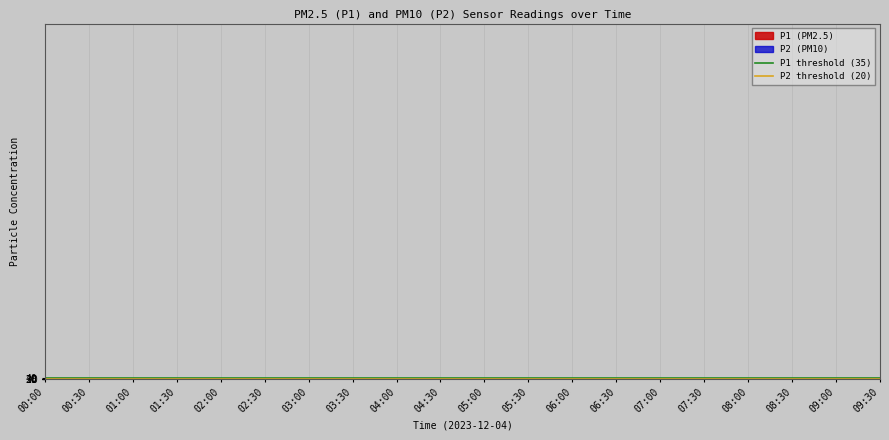

What is the value of the P1 threshold (35) point at the 1st from the left?

35